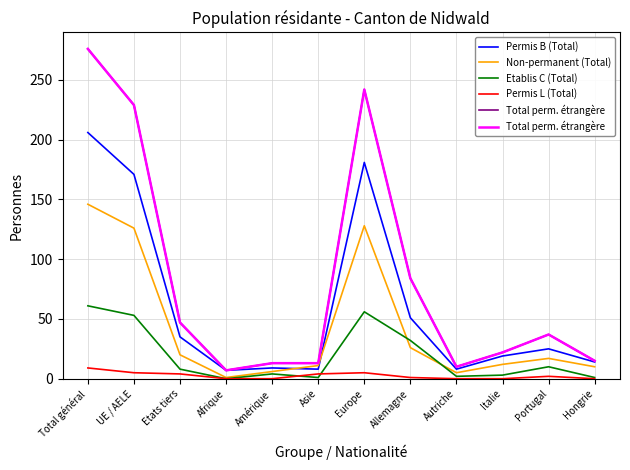

Rank the series by their maximum value, from lowest to highest.

Permis L (Total), Etablis C (Total), Non-permanent (Total), Permis B (Total), Total perm. étrangère